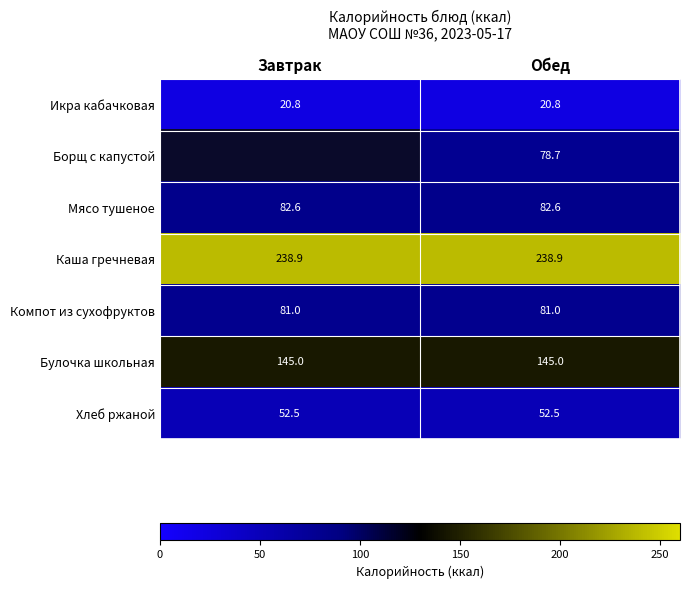

What is the sum of all Булочка школьная values?

290.0